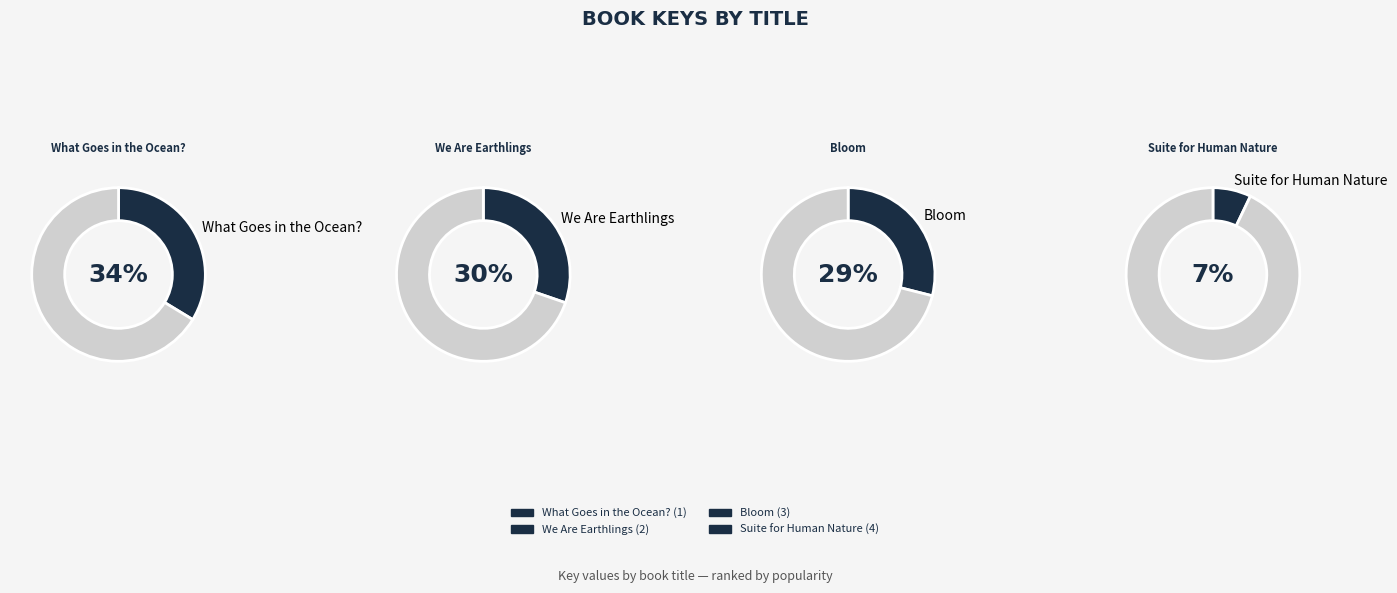

To the nearest percent, what percentage of the pie is Bloom?

29%